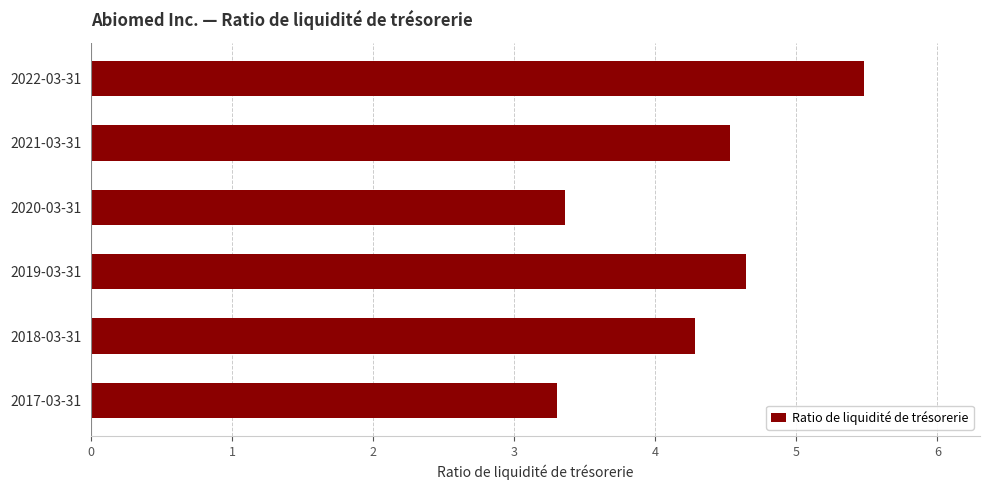

What is the sum of all values?

25.6